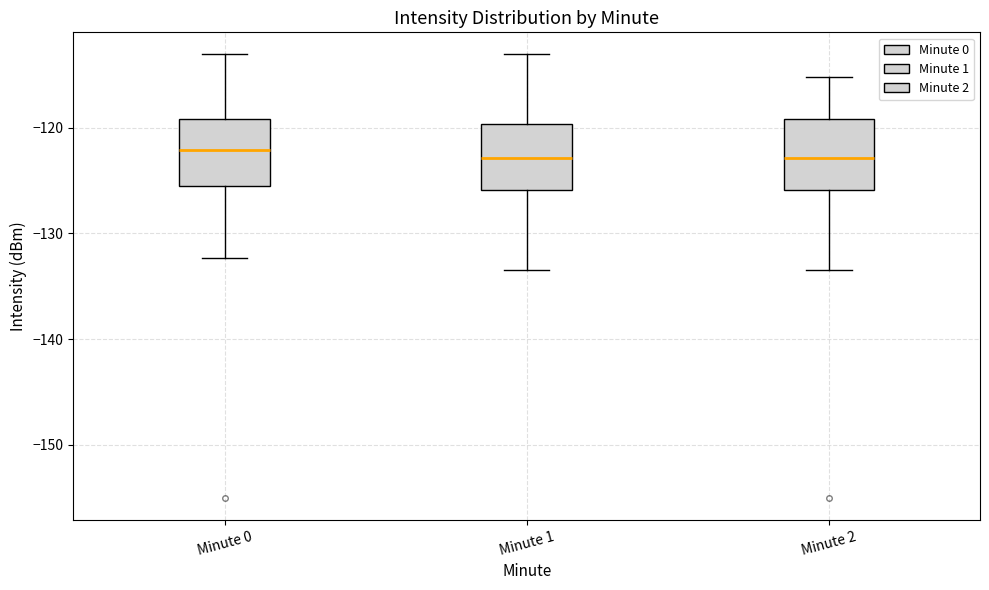

Reading left to right, transcribe this box plot: for each box, give where its median line is, the range the box spans, and where its two whiskers end, as read against the y-axis. The values are not printed on the chart, so give them approximately, as read against the axis.

Minute 0: median -122, box -126 to -119, whiskers -132 to -113
Minute 1: median -123, box -126 to -120, whiskers -133 to -113
Minute 2: median -123, box -126 to -119, whiskers -133 to -115